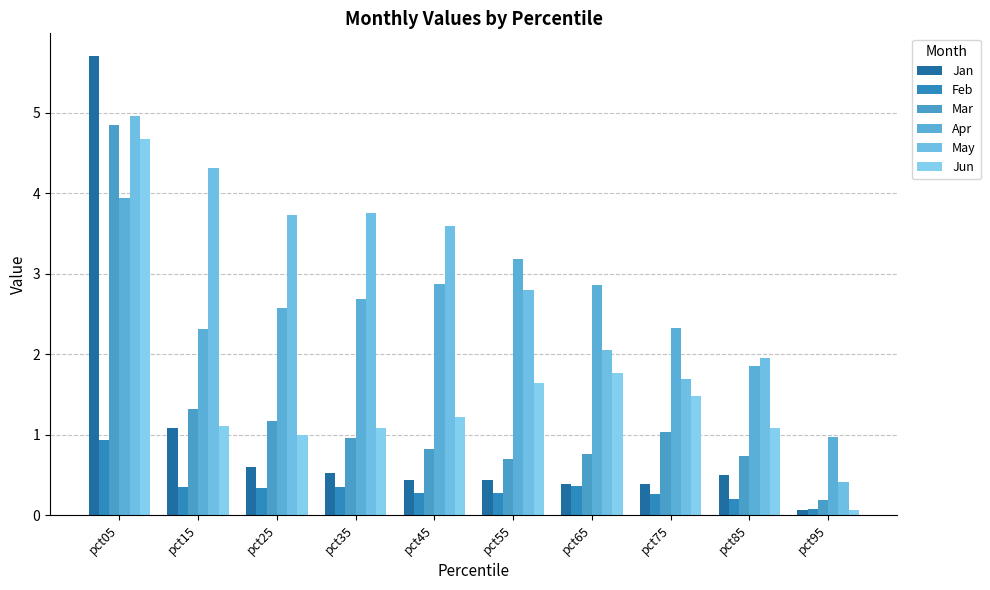

At pct55, list the series in order from largest to smallest.

Apr, May, Jun, Mar, Jan, Feb